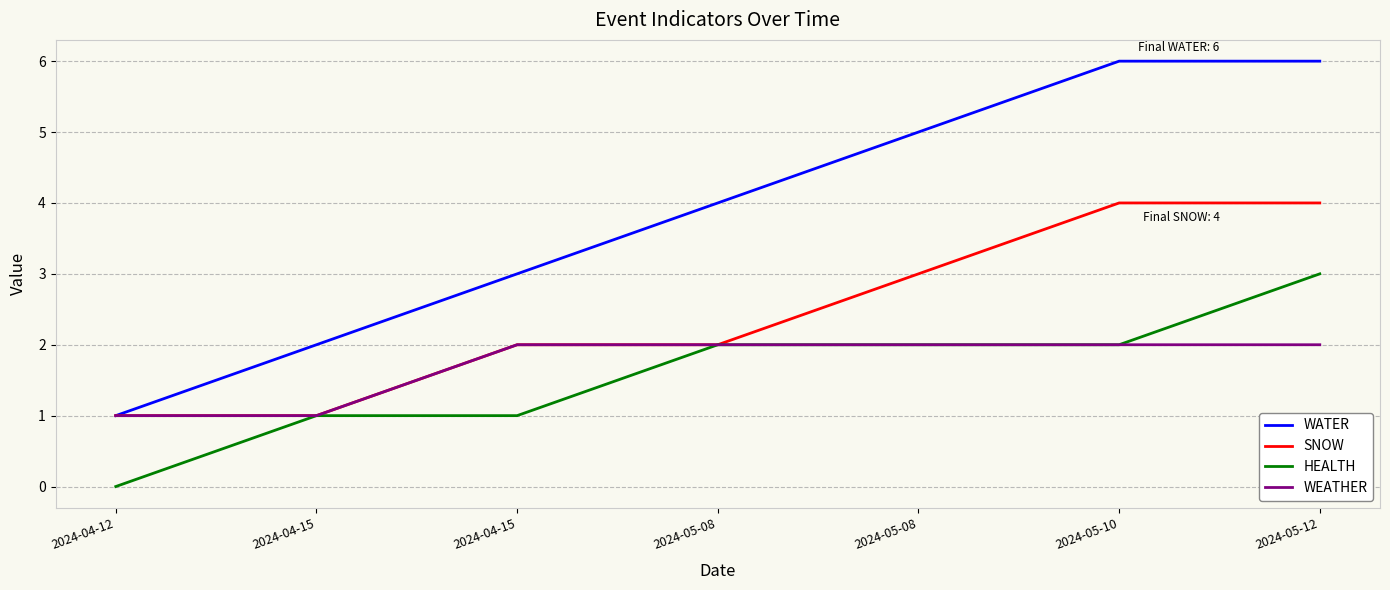

Where does the HEALTH series first go above 2?

2024-05-12